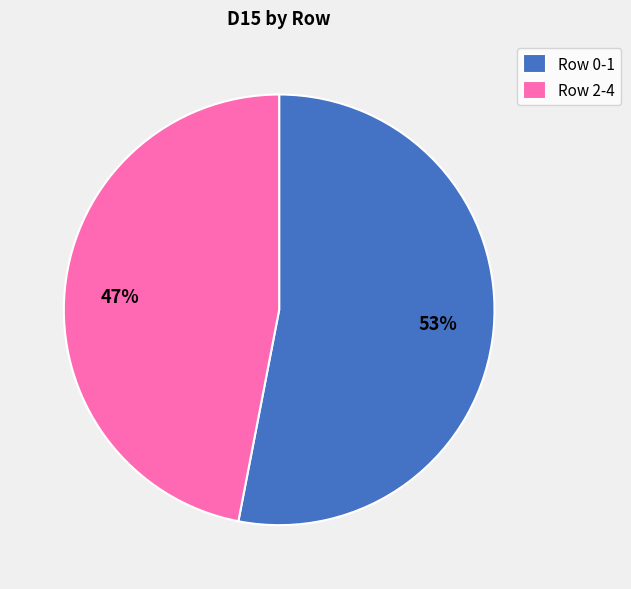

Which has a higher value, 53% or 47%?

53%